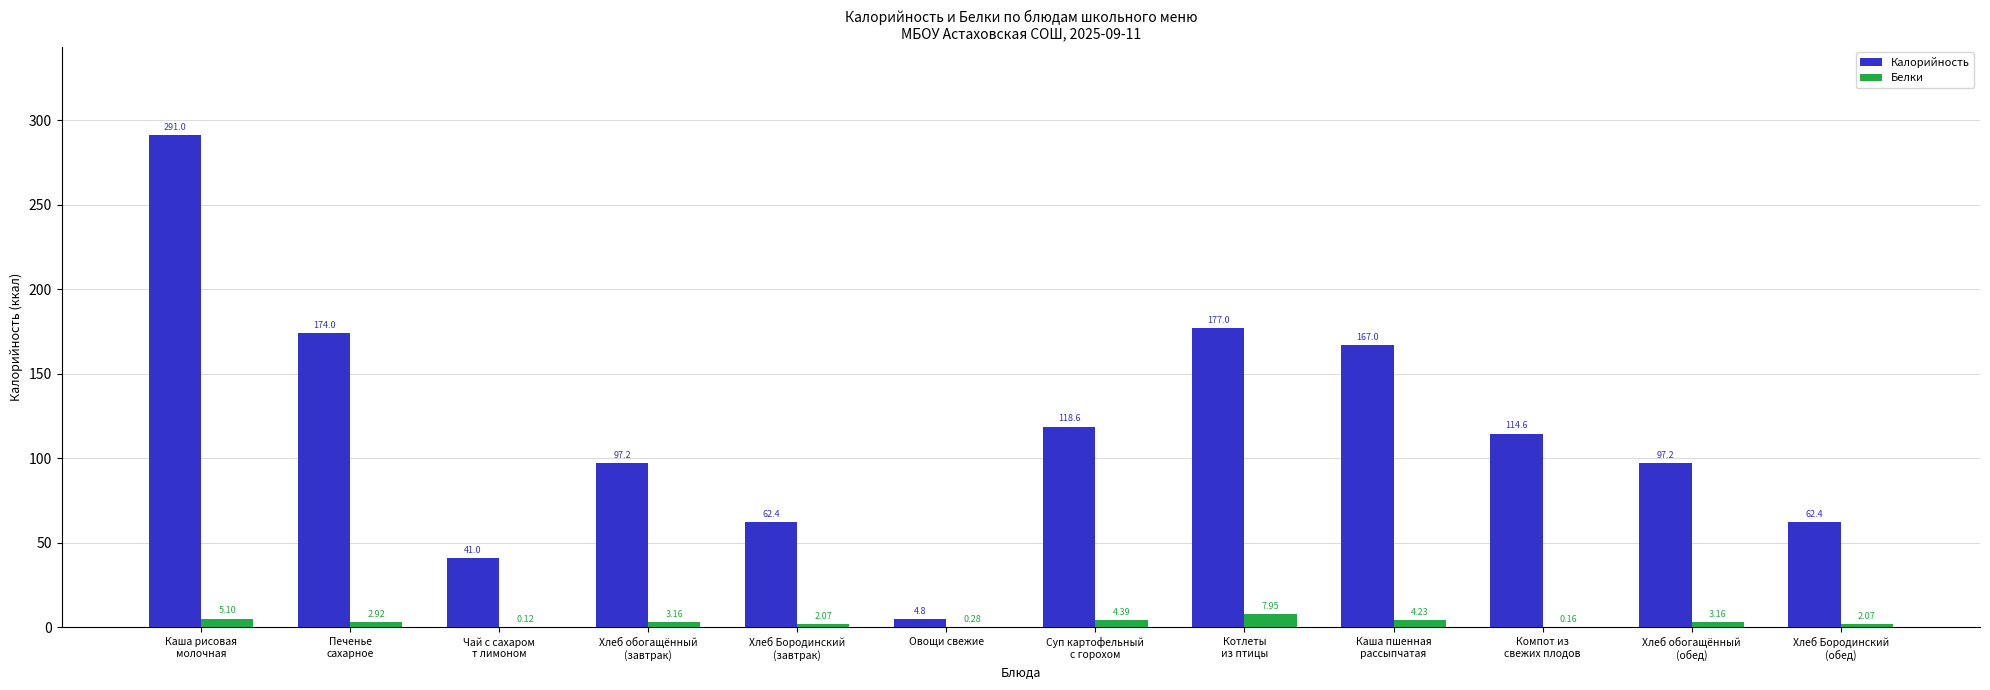

Which series has the largest range (max minus min)?

Калорийность